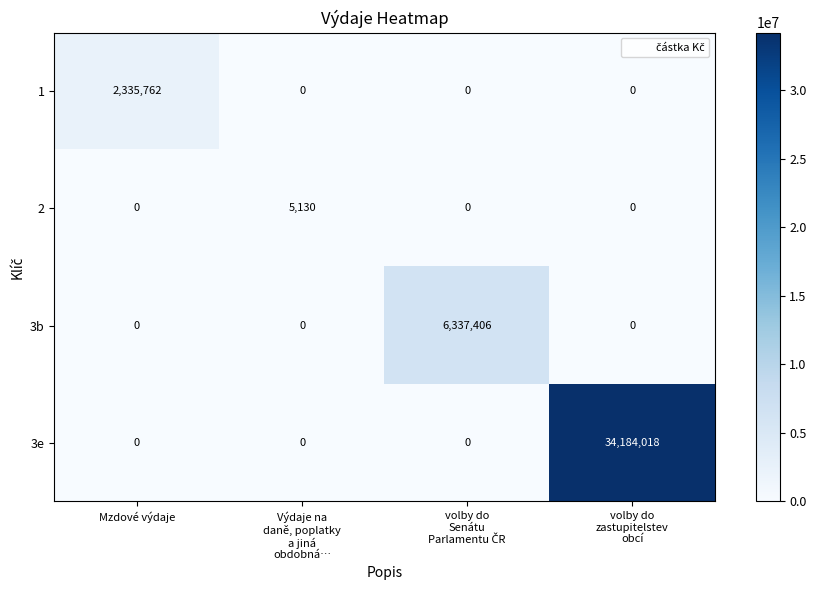

Which series has the largest total across all categories?

3e